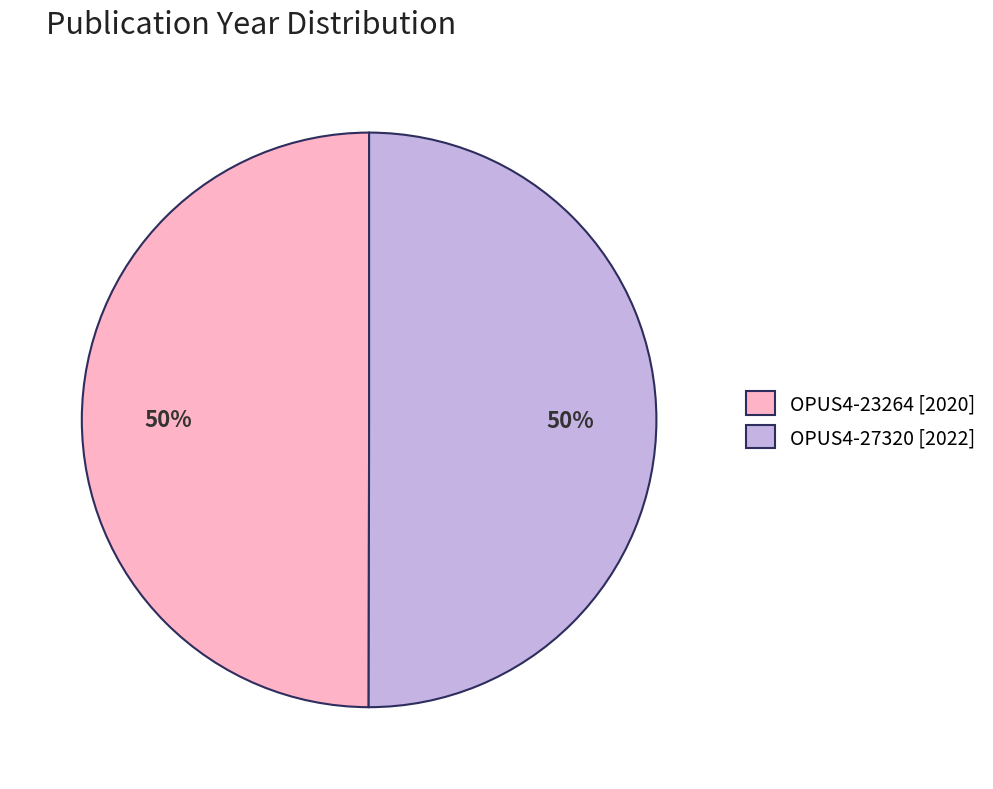

What percentage is the OPUS4-23264 [2020] slice, to the nearest percent?

50%